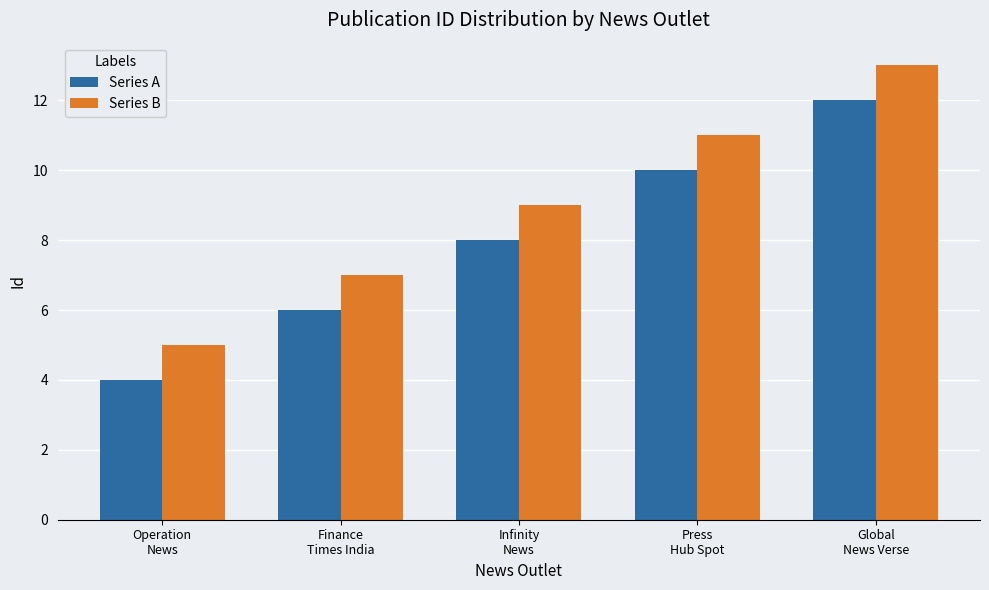

List the series in order of their overall mean, lowest first.

Series A, Series B